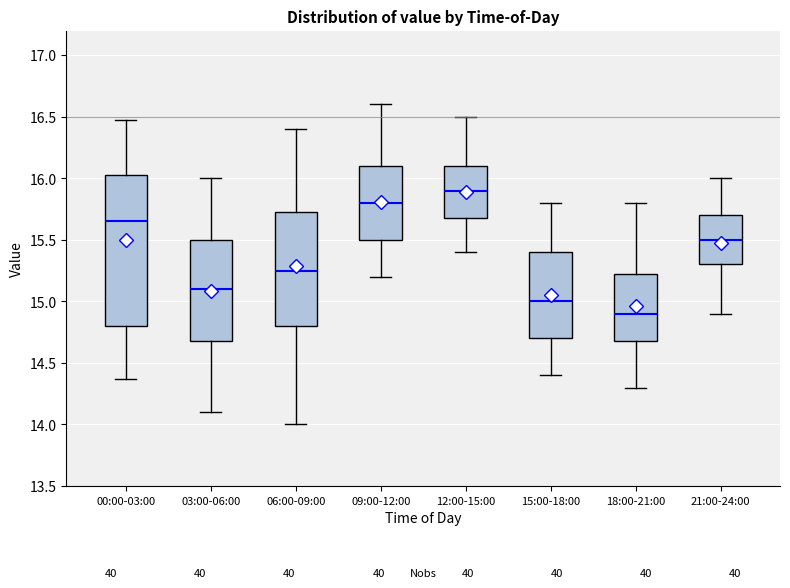

Which box is the tallest, from its lower edge to its upper edge?

00:00-03:00